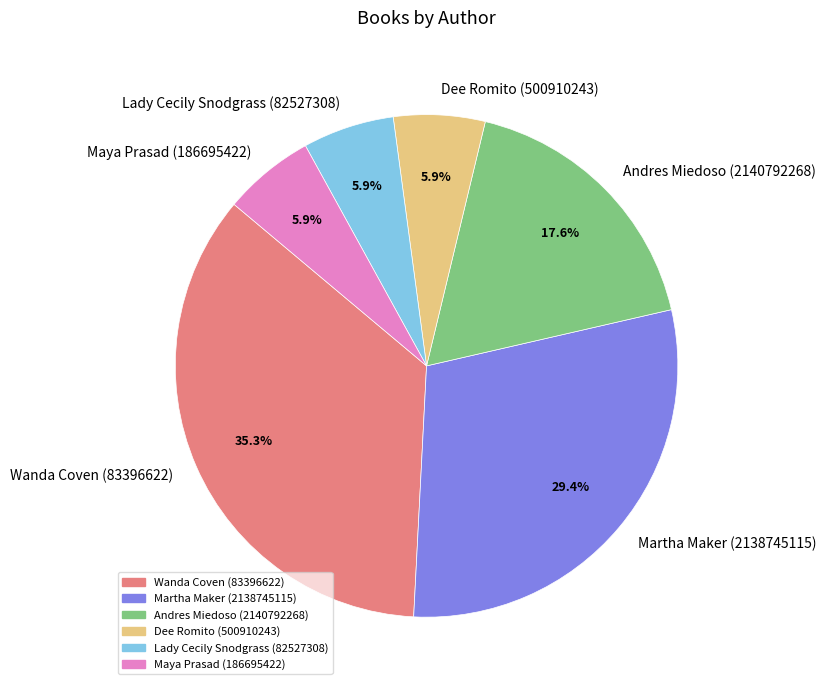

What is the largest slice in the pie chart?

Wanda Coven (83396622)